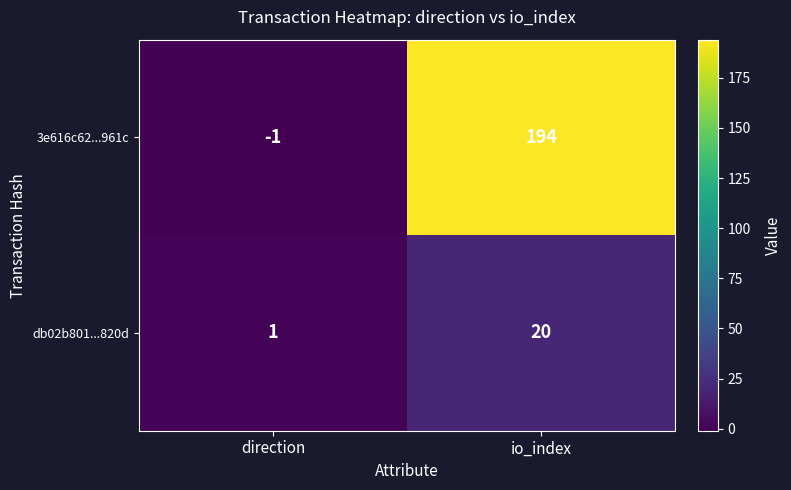

List the series in order of their peak value, highest first.

3e616c62...961c, db02b801...820d